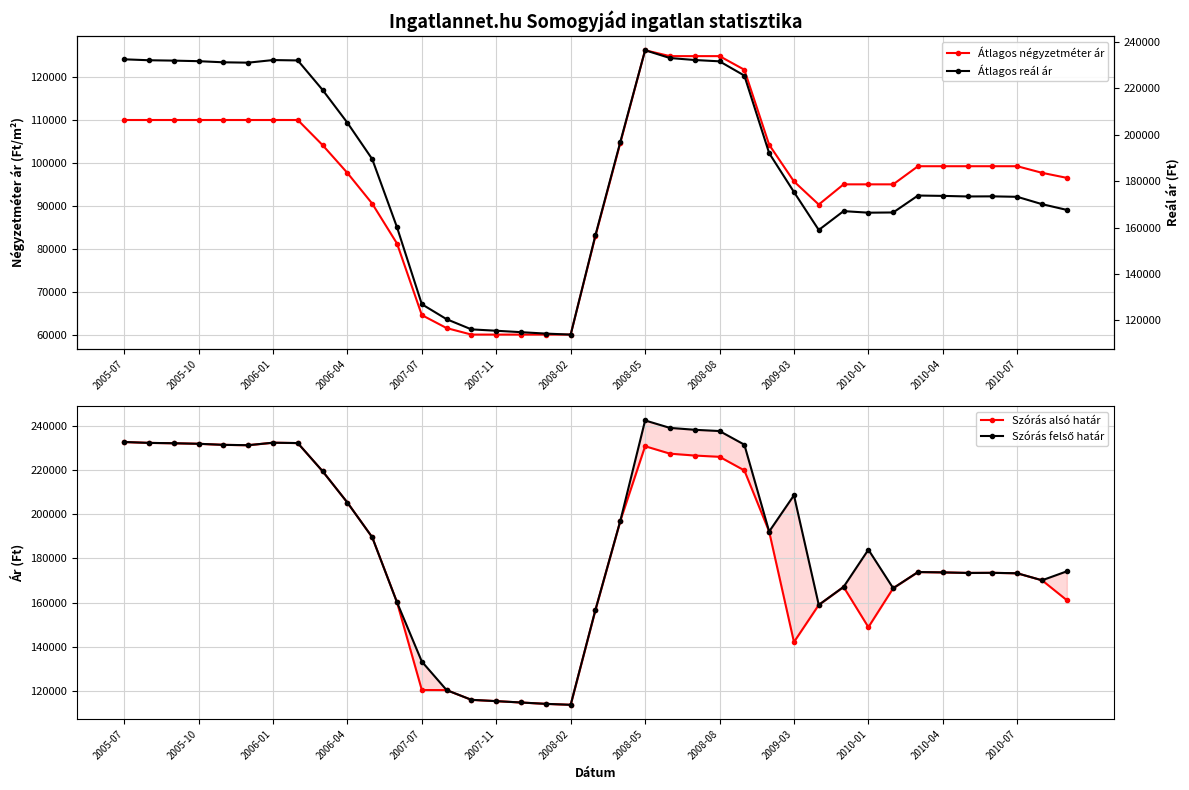

Reading right to left, what are all the values shown in this chart?

Átlagos négyzetméter ár: 96520	97692	99230	99230	99230	99230	99230	95007	95007	95007	90302	95686	104238	121717	124884	124884	124884	126256	104628	83000	60000	60000	60000	60000	60000	61515	64545	81212	90519	97662	104156	110000	110000	110000	110000	110000	110000	110000	110000
Szórás alsó határ: 161073	170072	173246	173445	173396	173645	173796	166495	148885	167074	158938	142167	192094	219717	225868	226435	227292	230652	196874	156761	113816	114245	114857	115475	116064	120452	120490	160104	189525	205188	219363	232074	232235	231110	231270	231752	231993	232154	232558
Szórás felső határ: 174125	170072	173246	173445	173396	173645	173796	166495	183913	167074	158938	208479	192094	231357	237508	238075	238932	242292	196874	156761	113816	114245	114857	115475	116064	120452	133344	160104	189525	205188	219363	232074	232235	231110	231270	231752	231993	232154	232558
Átlagos reál ár: 167599	170072	173246	173445	173396	173645	173796	166495	166399	167074	158938	175323	192094	225537	231688	232255	233112	236472	196874	156761	113816	114245	114857	115475	116064	120452	126917	160104	189525	205188	219363	232074	232235	231110	231270	231752	231993	232154	232558